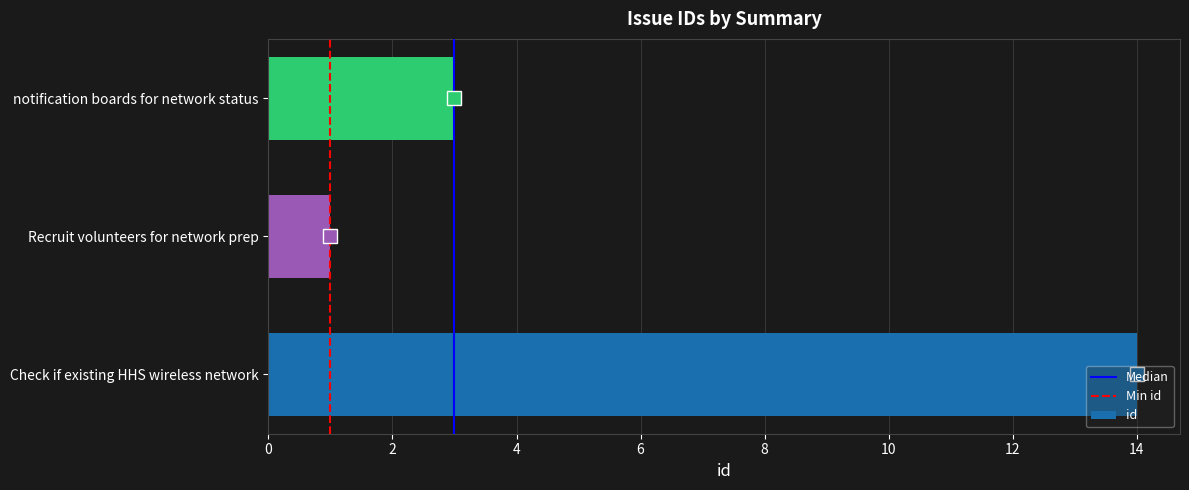

Between Check if existing HHS wireless network and notification boards for network status, which is larger?

Check if existing HHS wireless network